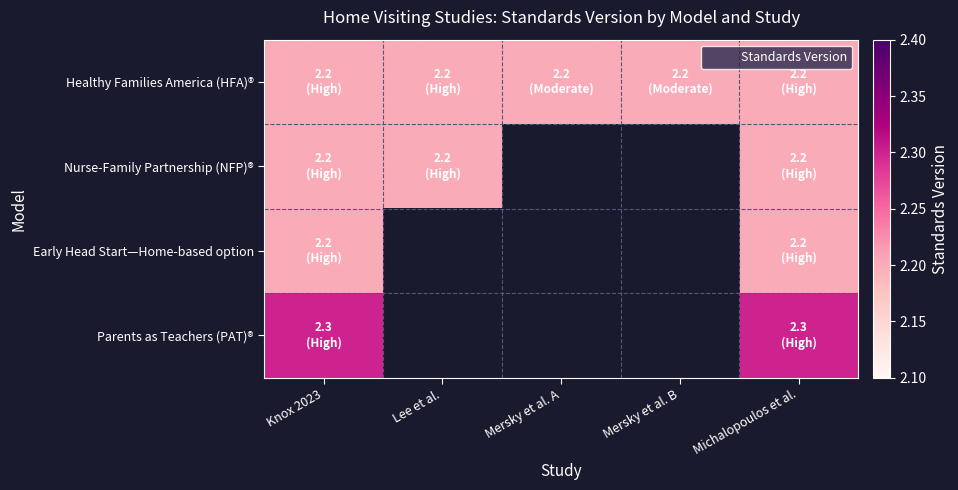

Reading left to right, transcribe all the data shown in this chart.

Healthy Families America (HFA)®: Knox 2023=2.2	Lee et al.=2.2	Mersky et al. A=2.2	Mersky et al. B=2.2	Michalopoulos et al.=2.2
Nurse-Family Partnership (NFP)®: Knox 2023=2.2	Lee et al.=2.2	Mersky et al. A=0.0	Mersky et al. B=0.0	Michalopoulos et al.=2.2
Early Head Start—Home-based option: Knox 2023=2.2	Lee et al.=0.0	Mersky et al. A=0.0	Mersky et al. B=0.0	Michalopoulos et al.=2.2
Parents as Teachers (PAT)®: Knox 2023=2.3	Lee et al.=0.0	Mersky et al. A=0.0	Mersky et al. B=0.0	Michalopoulos et al.=2.3